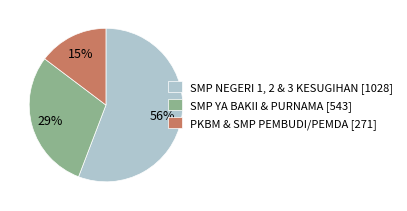

Approximately how many times larger is the value at PKBM & SMP PEMBUDI/PEMDA [271] compared to SMP NEGERI 1, 2 & 3 KESUGIHAN [1028]?

0.3